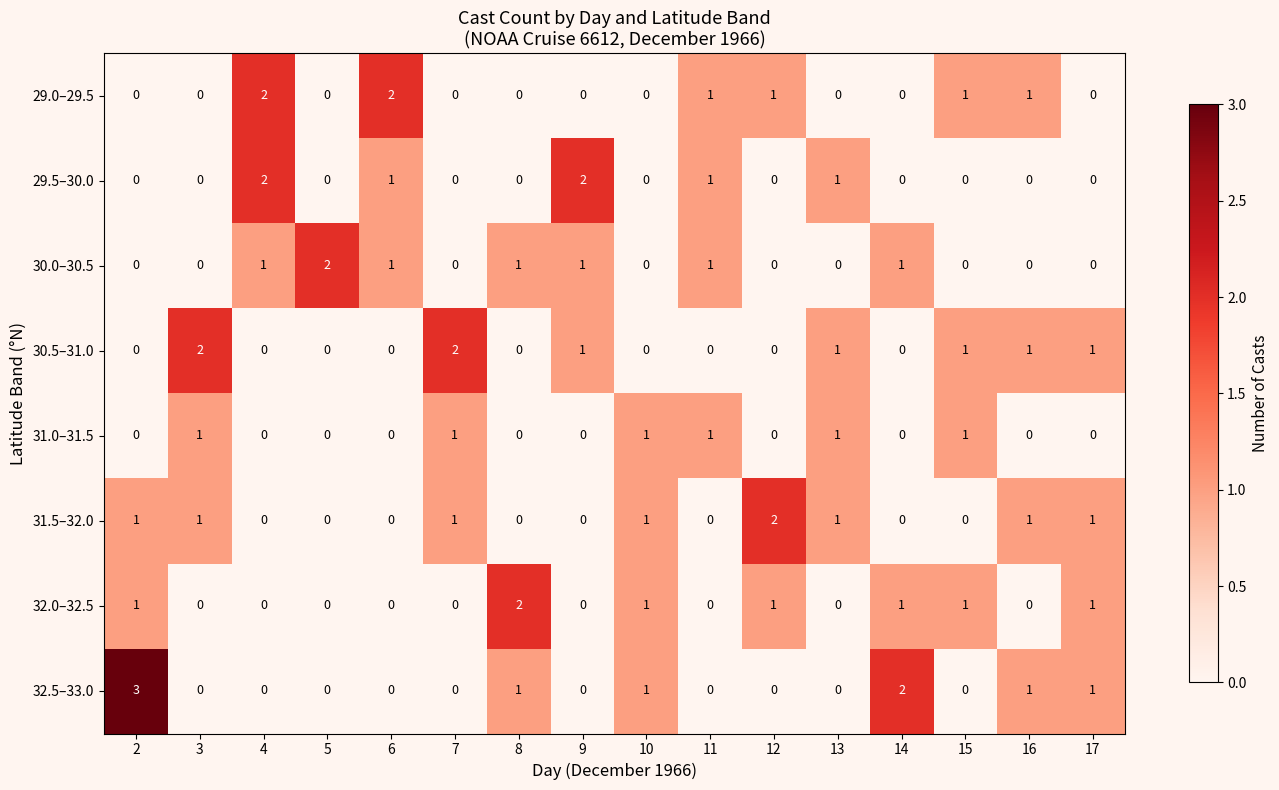

What is the total value across all series at 7?

4